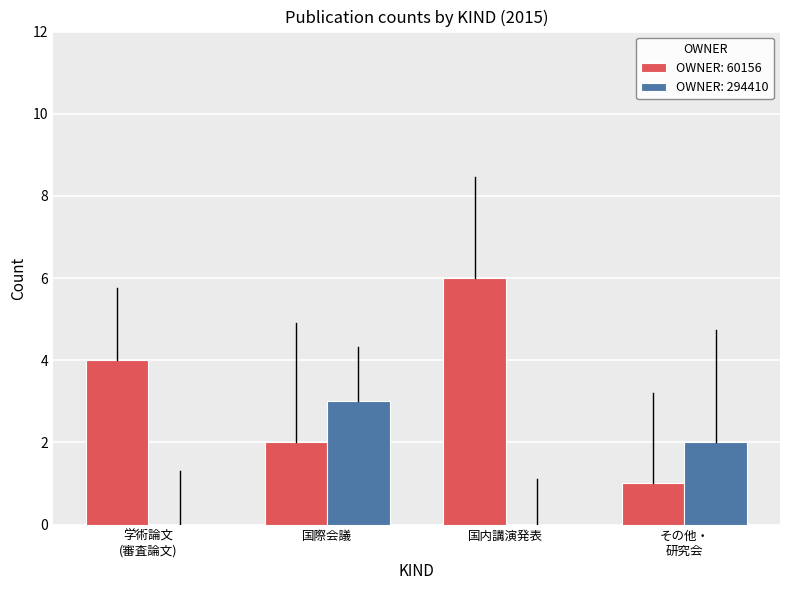

What is the sum of all OWNER: 60156 values?

13